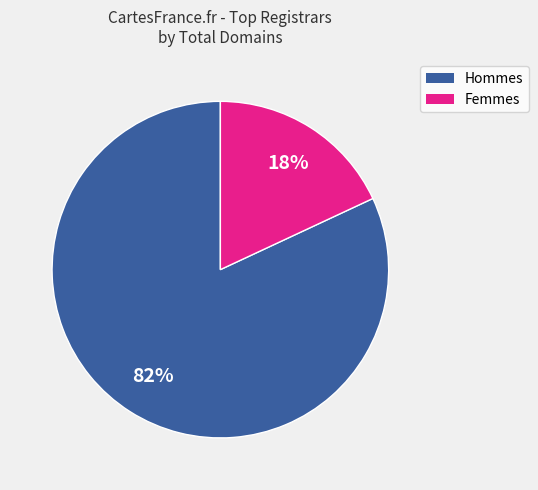

To the nearest percent, what is the difference between the largest and smallest slice percentages?

64%